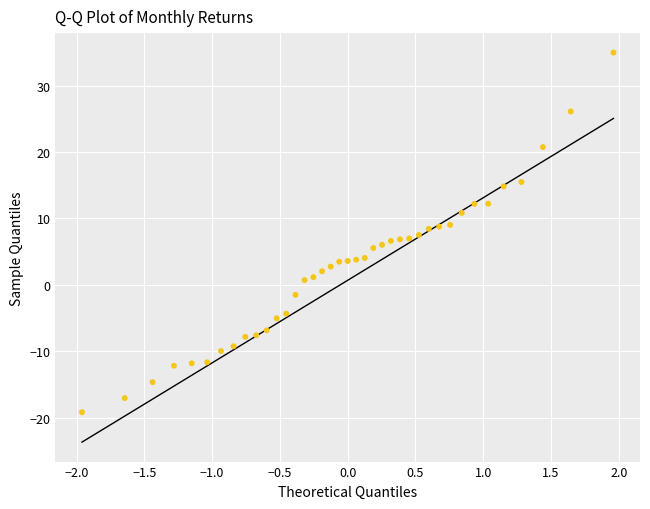

What is the range of X values (max minus min)?

3.9